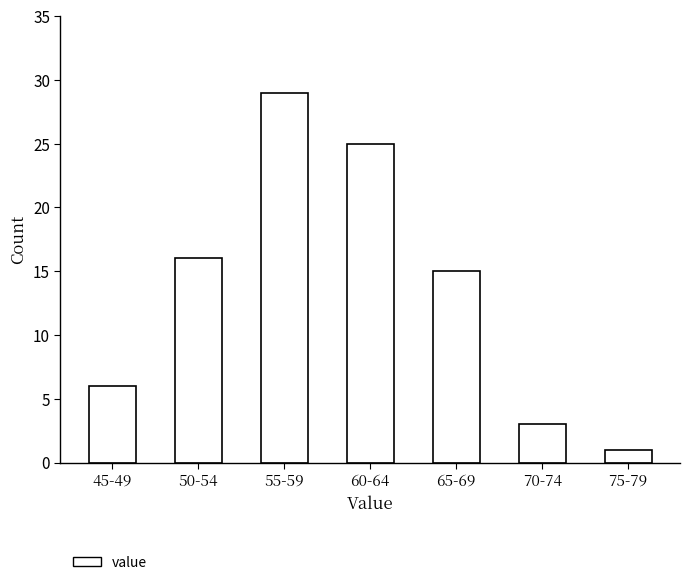

Reading right to left, what are all the values shown in this chart?

75-79=1	70-74=3	65-69=15	60-64=25	55-59=29	50-54=16	45-49=6